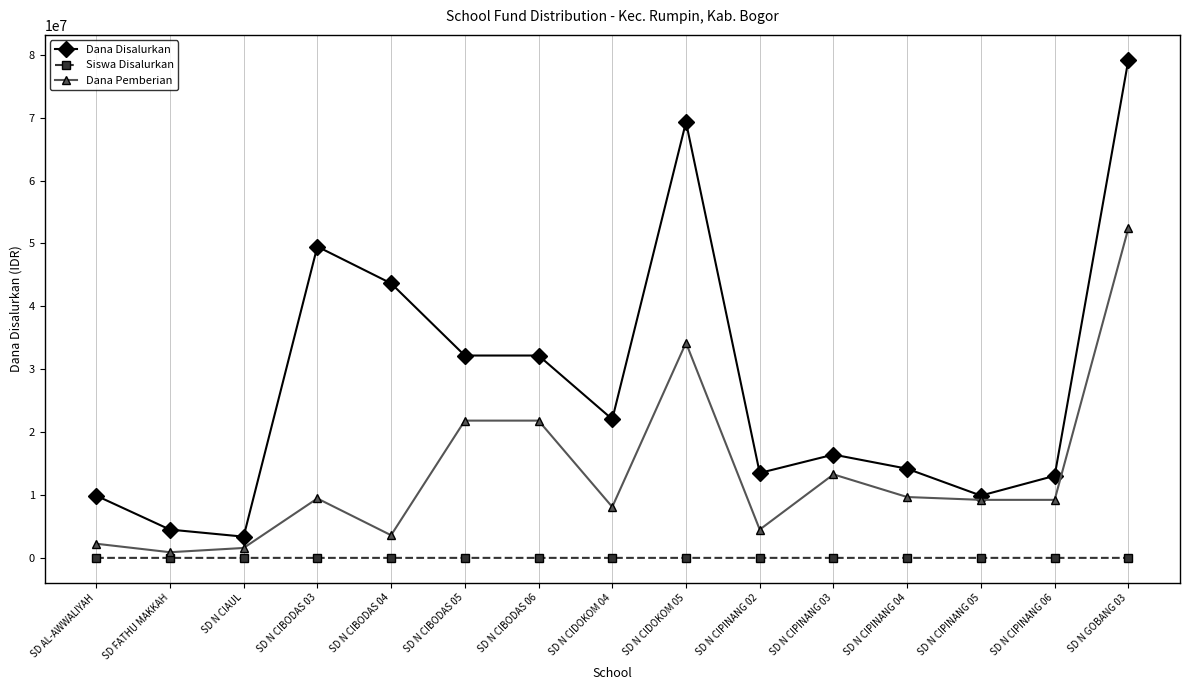

What is the sum of all Dana Disalurkan values?

412875000